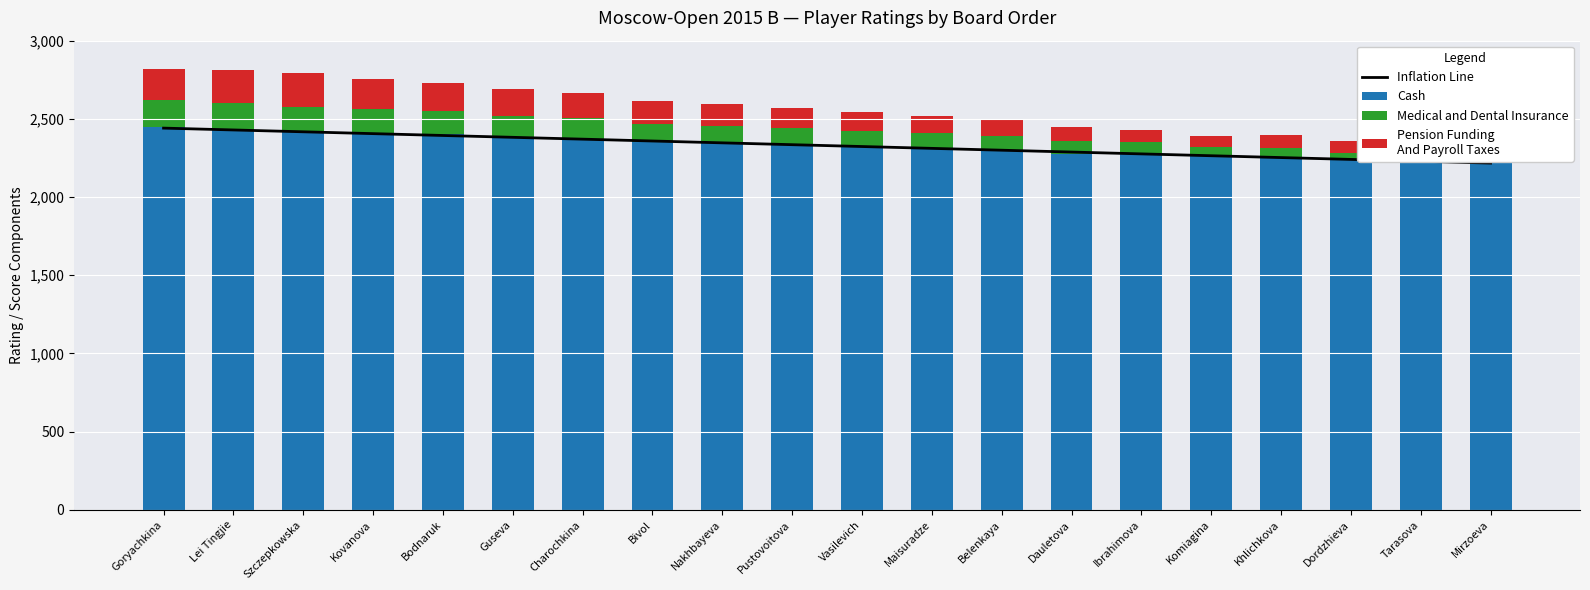

What is the maximum value for Medical and Dental Insurance?

171.0